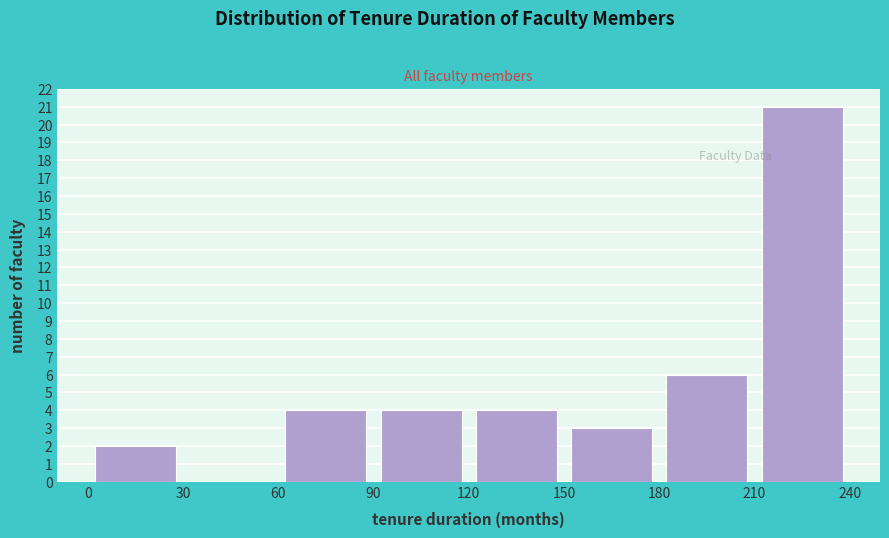

Reading left to right, transcribe this chart: for each bar, give the range it covers on the x-axis and its height. The values are not printed on the chart, so give them approximately, as read against the axis.

0 to 30: 2
30 to 60: 0
60 to 90: 4
90 to 120: 4
120 to 150: 4
150 to 180: 3
180 to 210: 6
210 to 240: 21